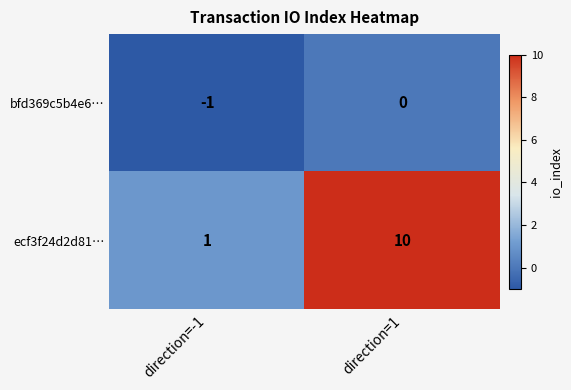

What is the difference between the ecf3f24d2d81… values at direction=1 and direction=-1?

9